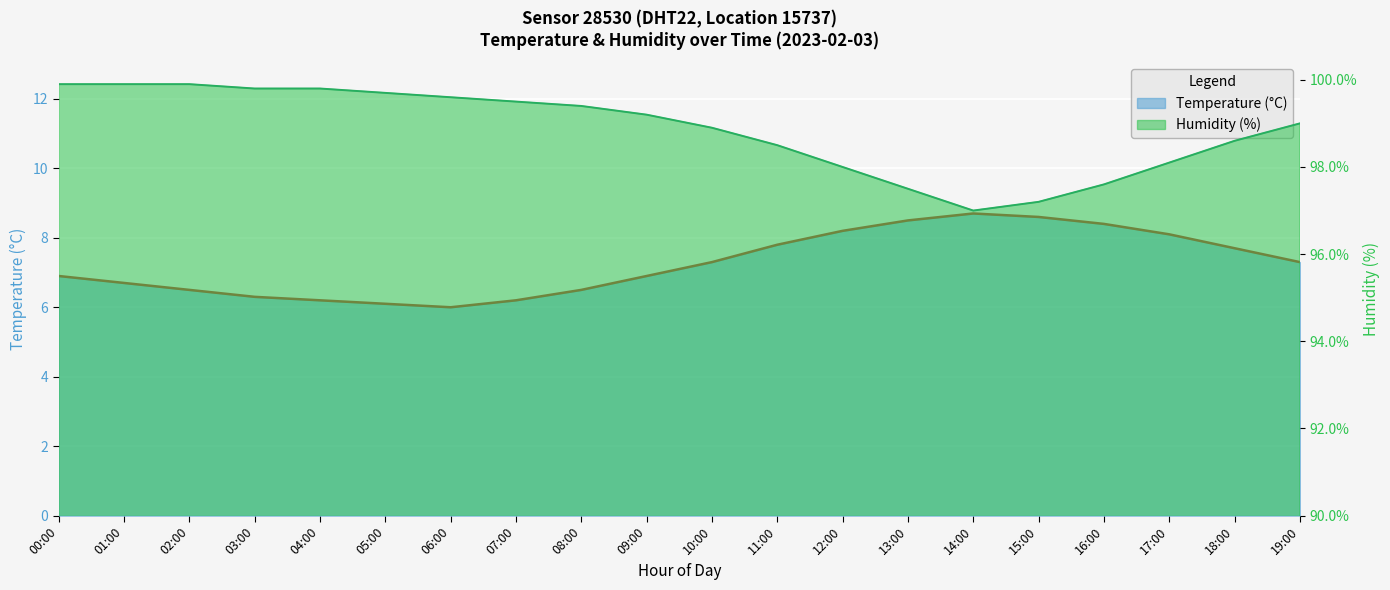

Is the value of temperature at 19:00 greater than the value of humidity at 09:00?

No